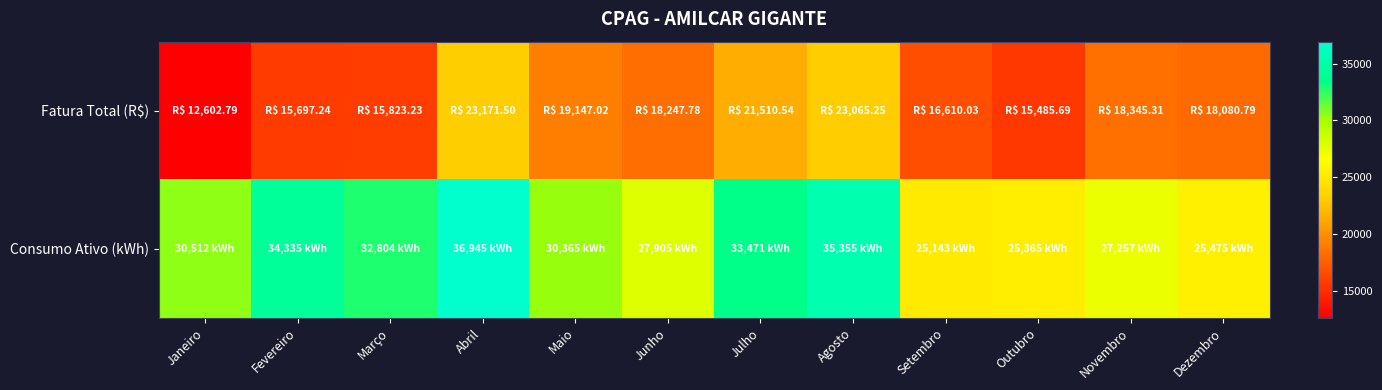

Reading left to right, transcribe all the data shown in this chart.

Fatura Total (R$): Janeiro=12602.8	Fevereiro=15697.2	Março=15823.2	Abril=23171.5	Maio=19147.0	Junho=18247.8	Julho=21510.5	Agosto=23065.2	Setembro=16610.0	Outubro=15485.7	Novembro=18345.3	Dezembro=18080.8
Consumo Ativo (kWh): Janeiro=30512.0	Fevereiro=34335.0	Março=32804.0	Abril=36945.0	Maio=30365.0	Junho=27905.0	Julho=33471.0	Agosto=35355.0	Setembro=25143.0	Outubro=25365.0	Novembro=27257.0	Dezembro=25475.0